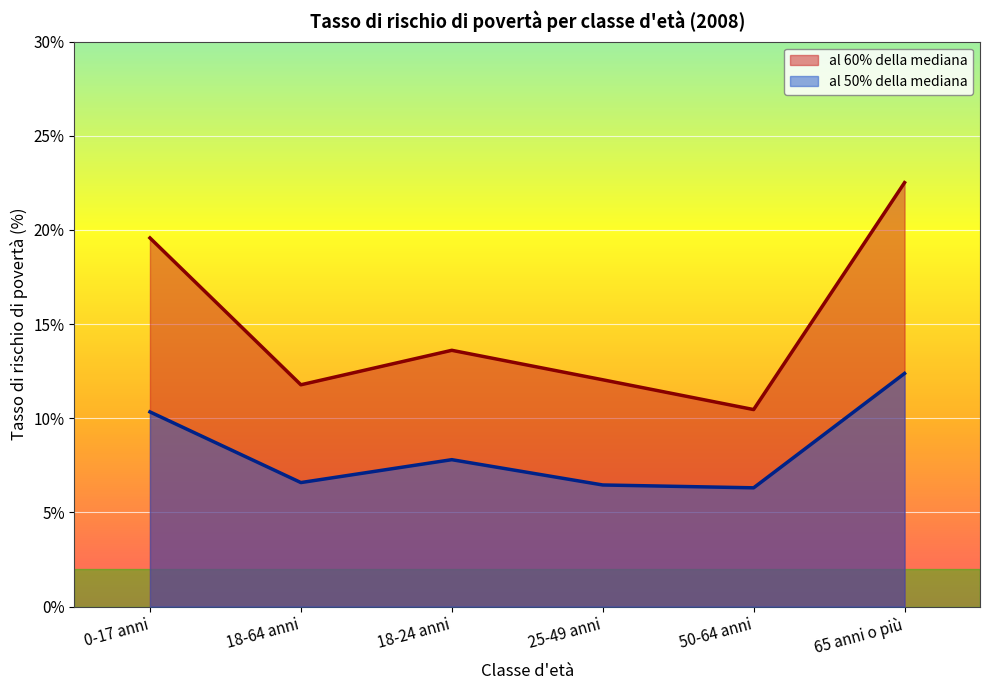

At which category is the sum across all series the highest?

65 anni o più